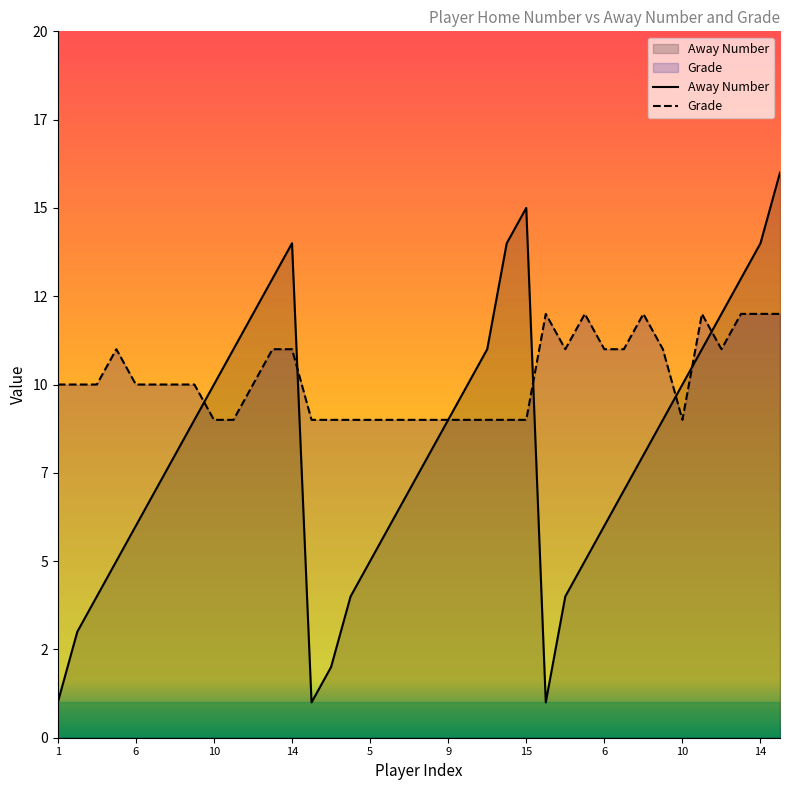

How many values in the Away Number series exceed 8?

18